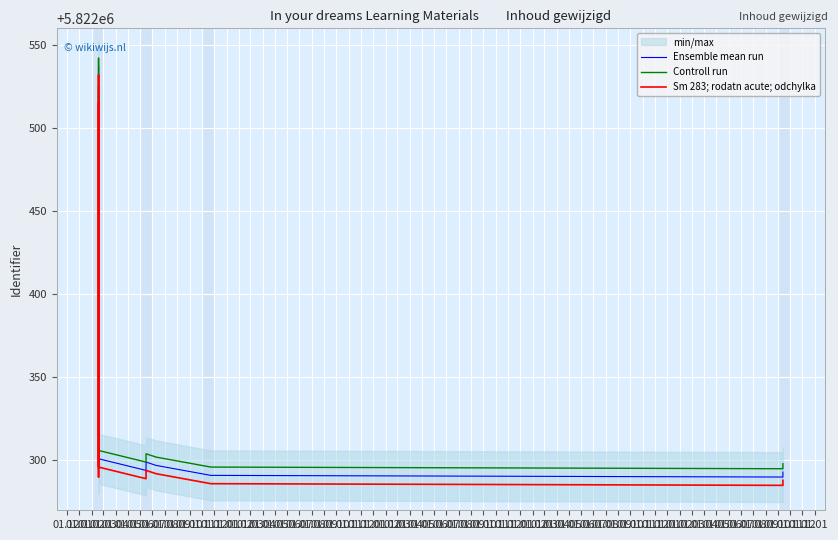

In Sm 283; rodatn acute; odchylka, how many points are lower than both neighbors (excluding endpoints)?

3